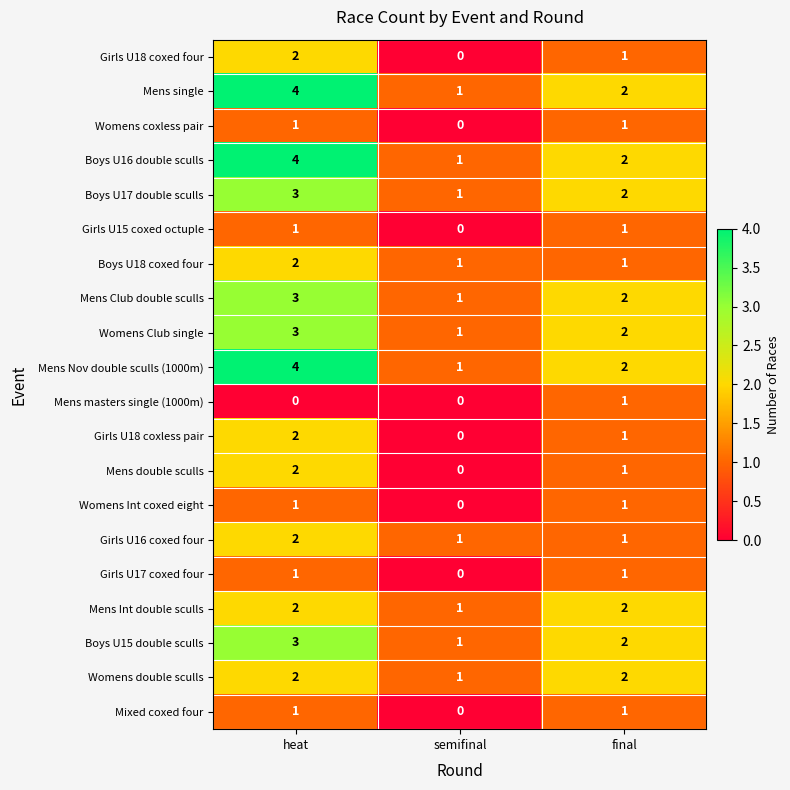

Where is Girls U15 coxed octuple nearest to the value 0?

semifinal